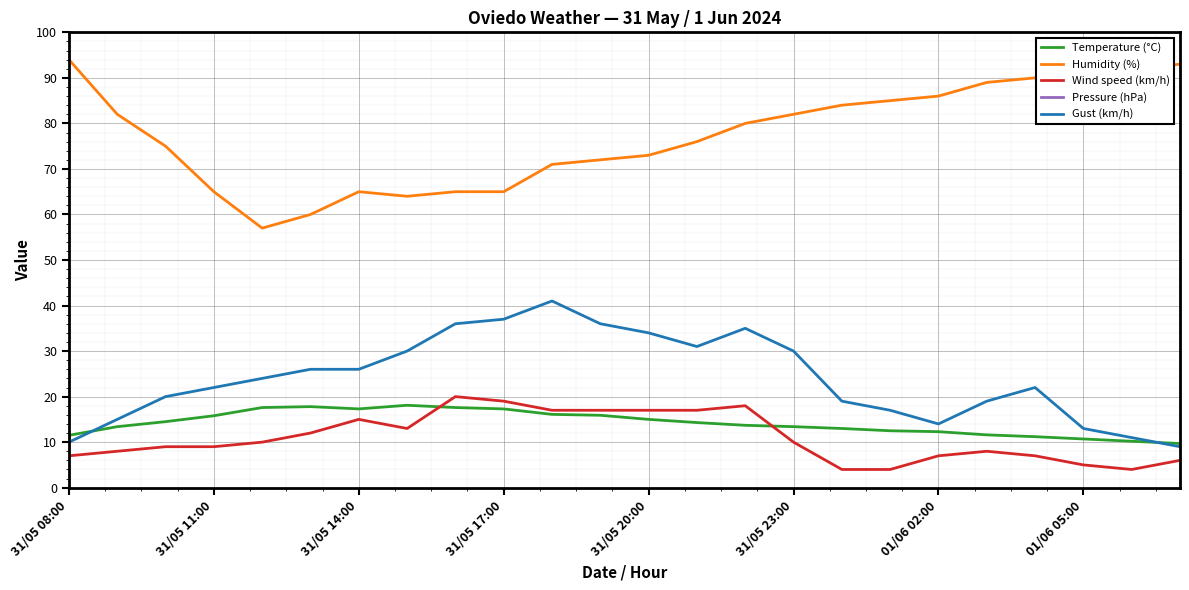

The Wind speed (km/h) series shows 5.9 at 31/05 14:00. True or false?

False